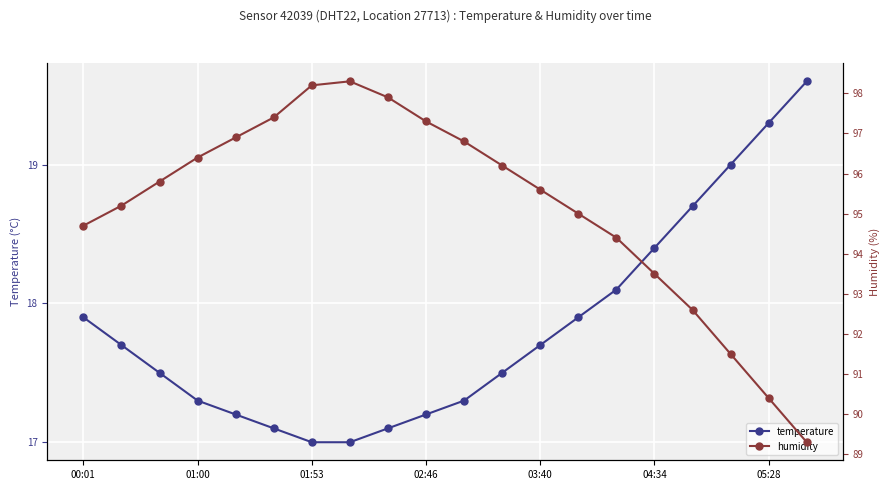

True or false: temperature has more than 0 interior local peaks.

False